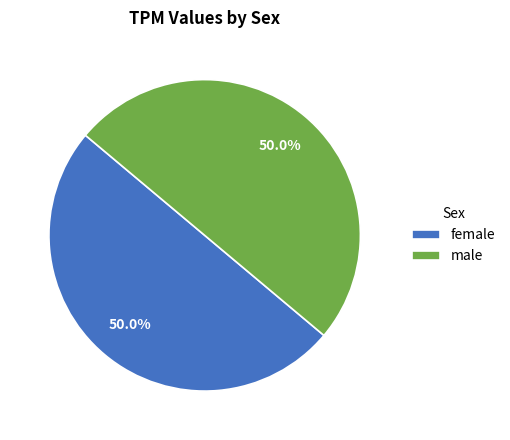

Is the sum of male and female greater than half?

Yes